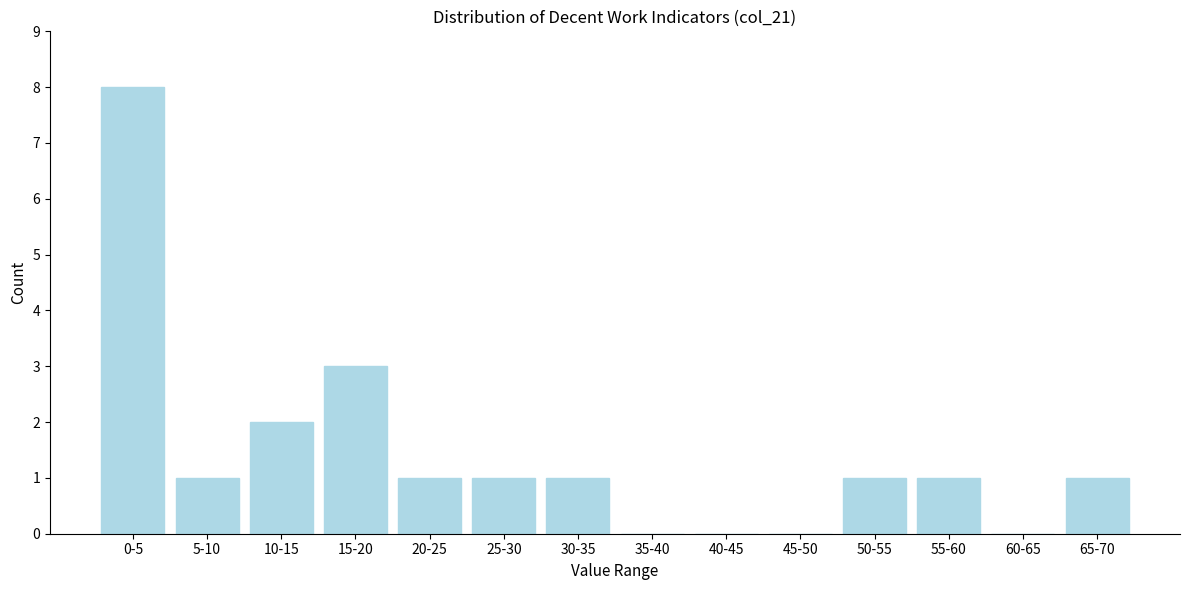

Reading left to right, extract all data points from this chart.

0-5=8	5-10=1	10-15=2	15-20=3	20-25=1	25-30=1	30-35=1	35-40=0	40-45=0	45-50=0	50-55=1	55-60=1	60-65=0	65-70=1